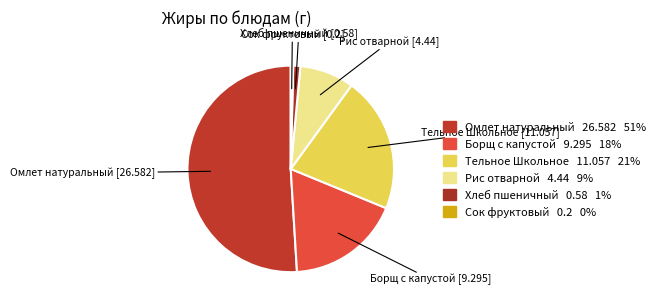

What is the majority slice?

Омлет натуральный